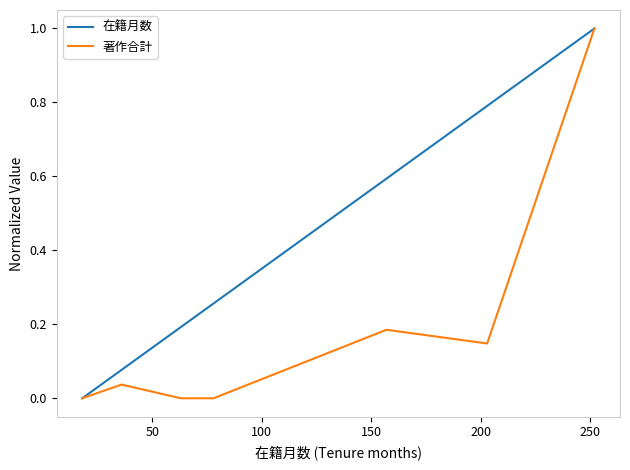

Rank the series by their average value, from lowest to highest.

著作合計, 在籍月数